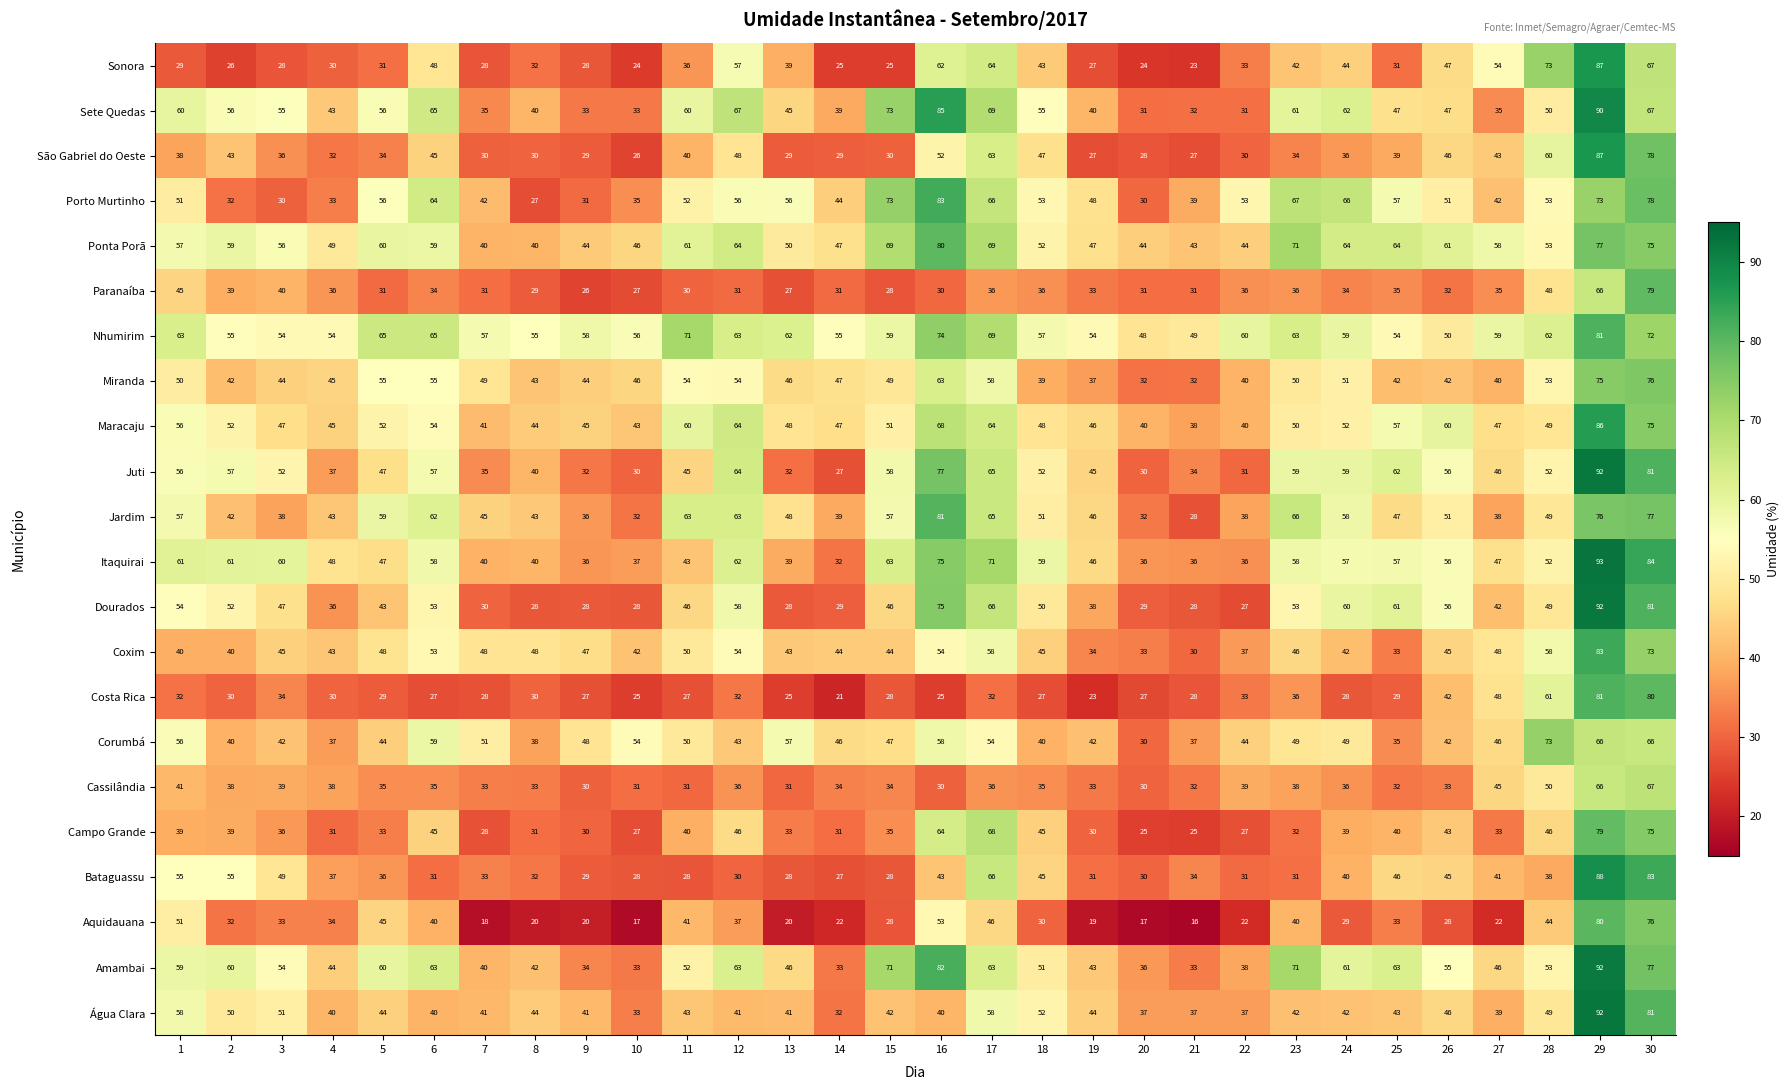

What is the sum of all Cassilândia values?

1121